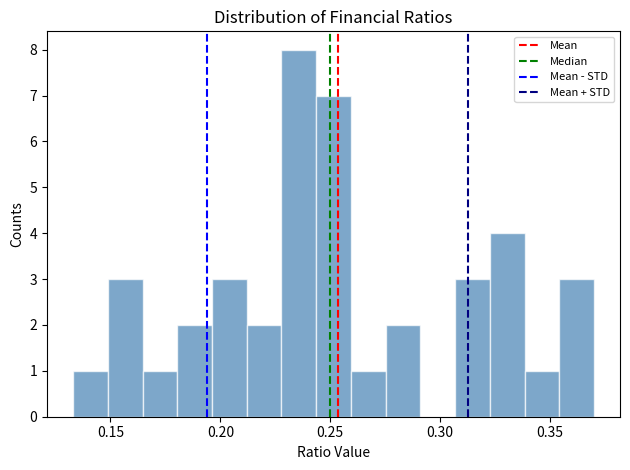

Read against the x-axis, roughly where is the centre of the tallest bar?

0.235